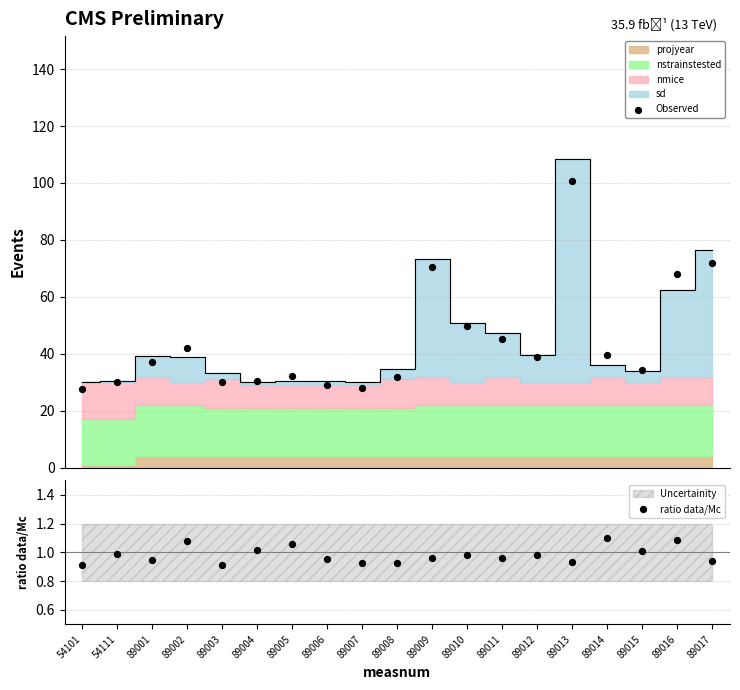

Which series has the largest total across all categories?

Observed